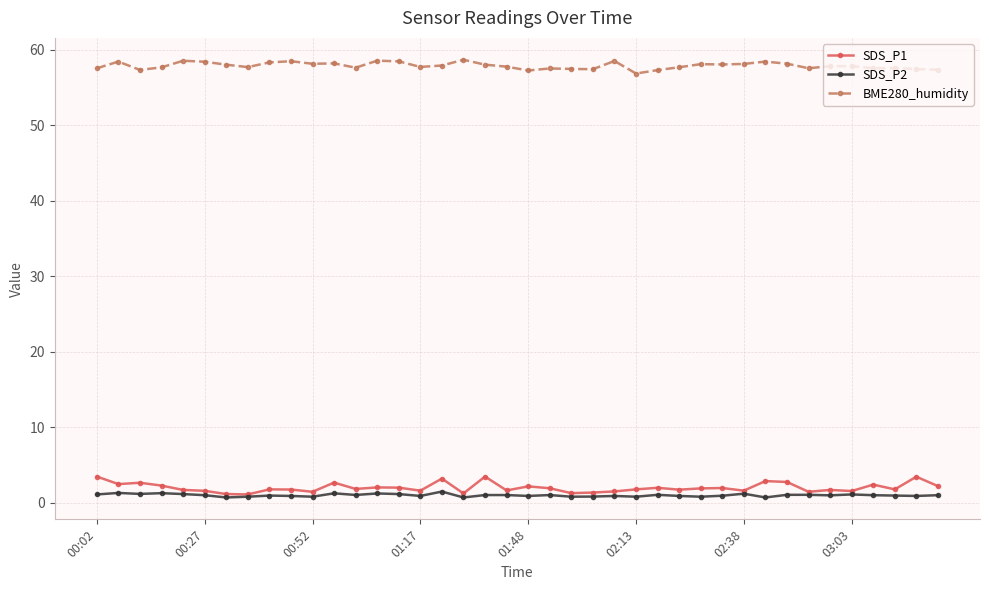

What is the greatest value displayed?

58.7